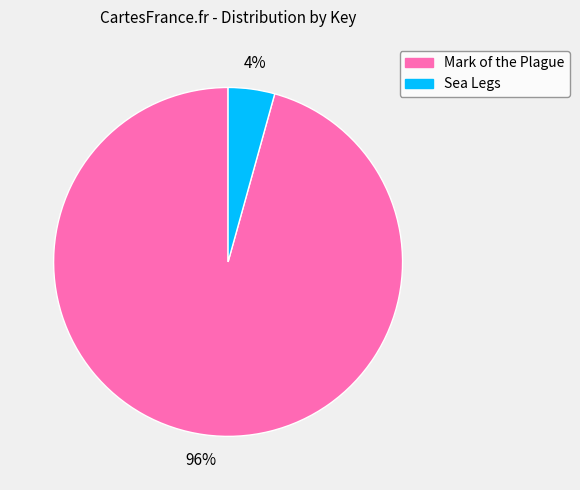

Is there a majority slice in this chart?

Yes